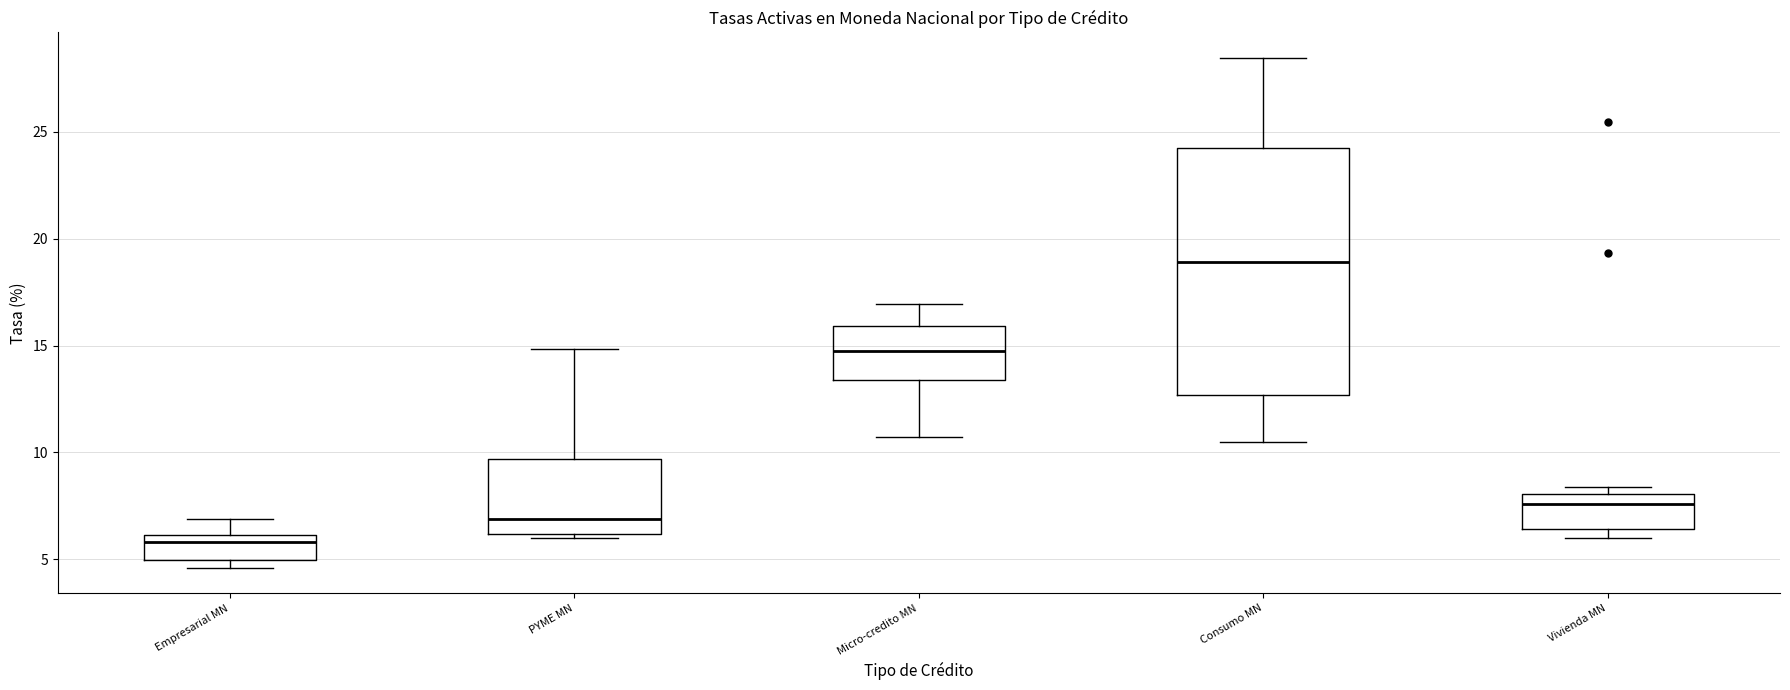

Where is the upper edge of the box for Consumo MN on the y-axis? The values are not printed on the chart, so give them approximately, as read against the axis.

24.0